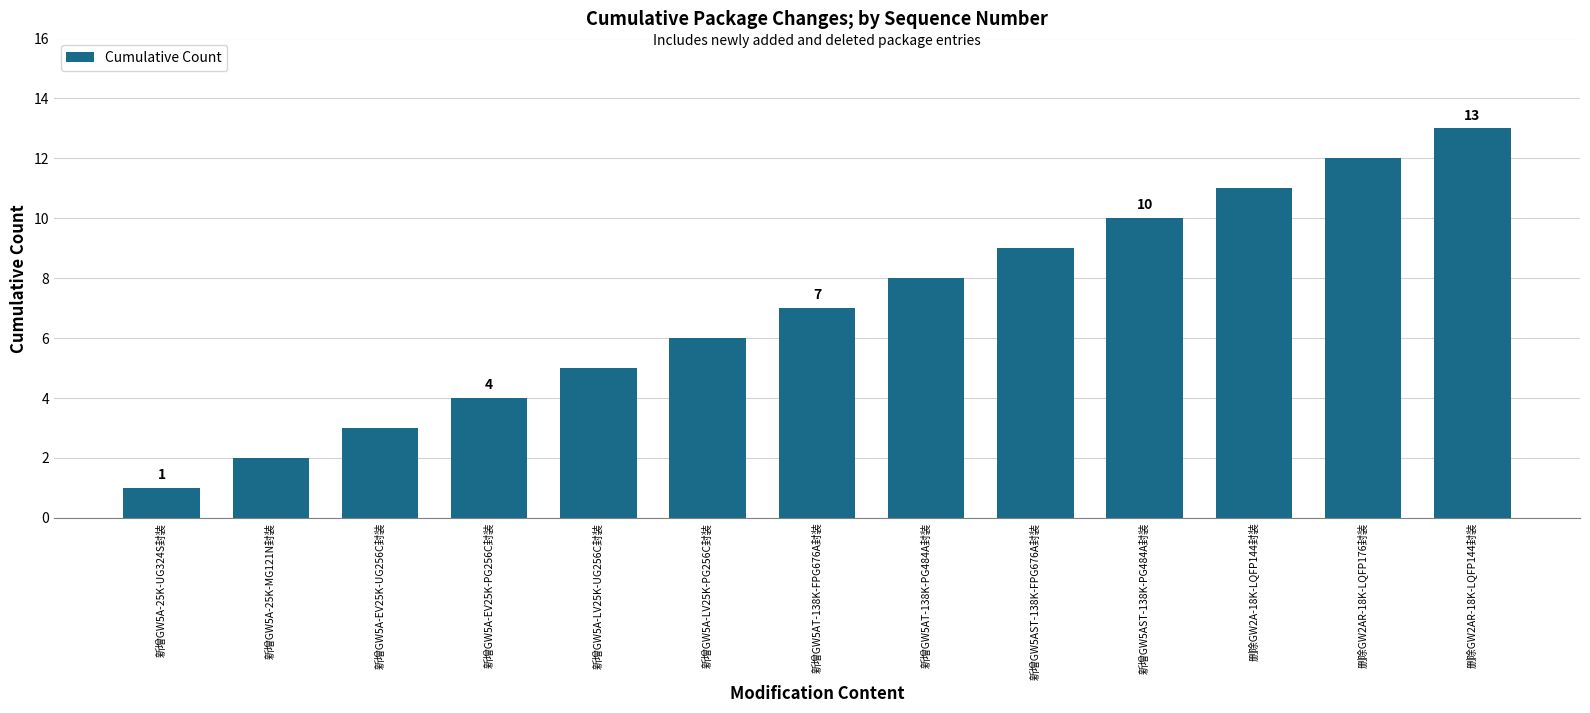

How many bars are there in total?

13